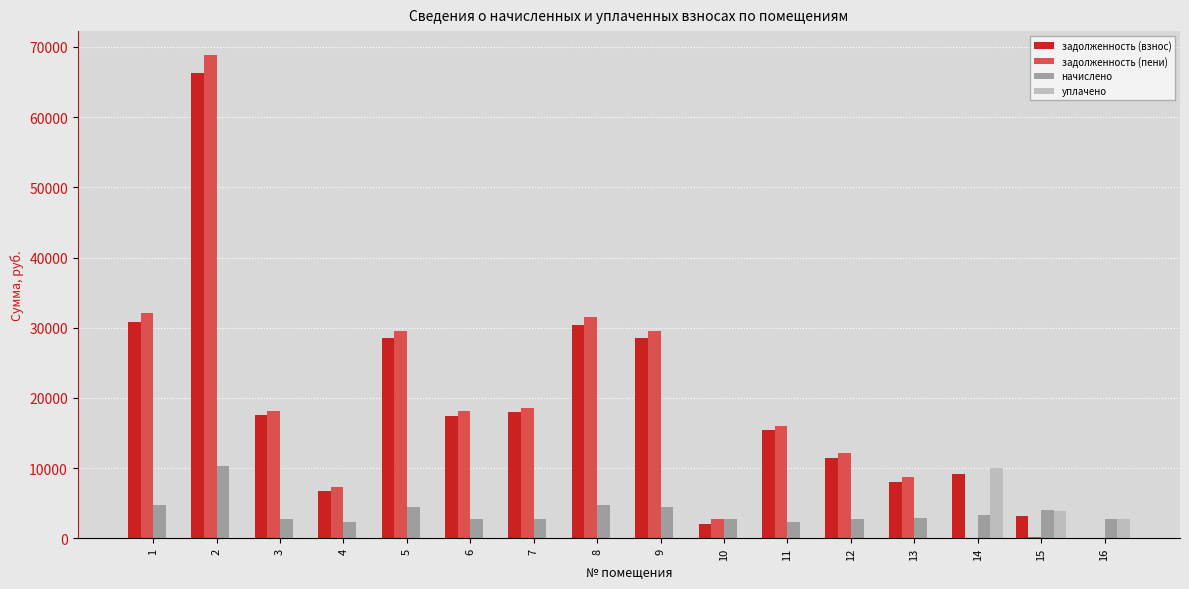

Read the начислено value at 2.

10243.2